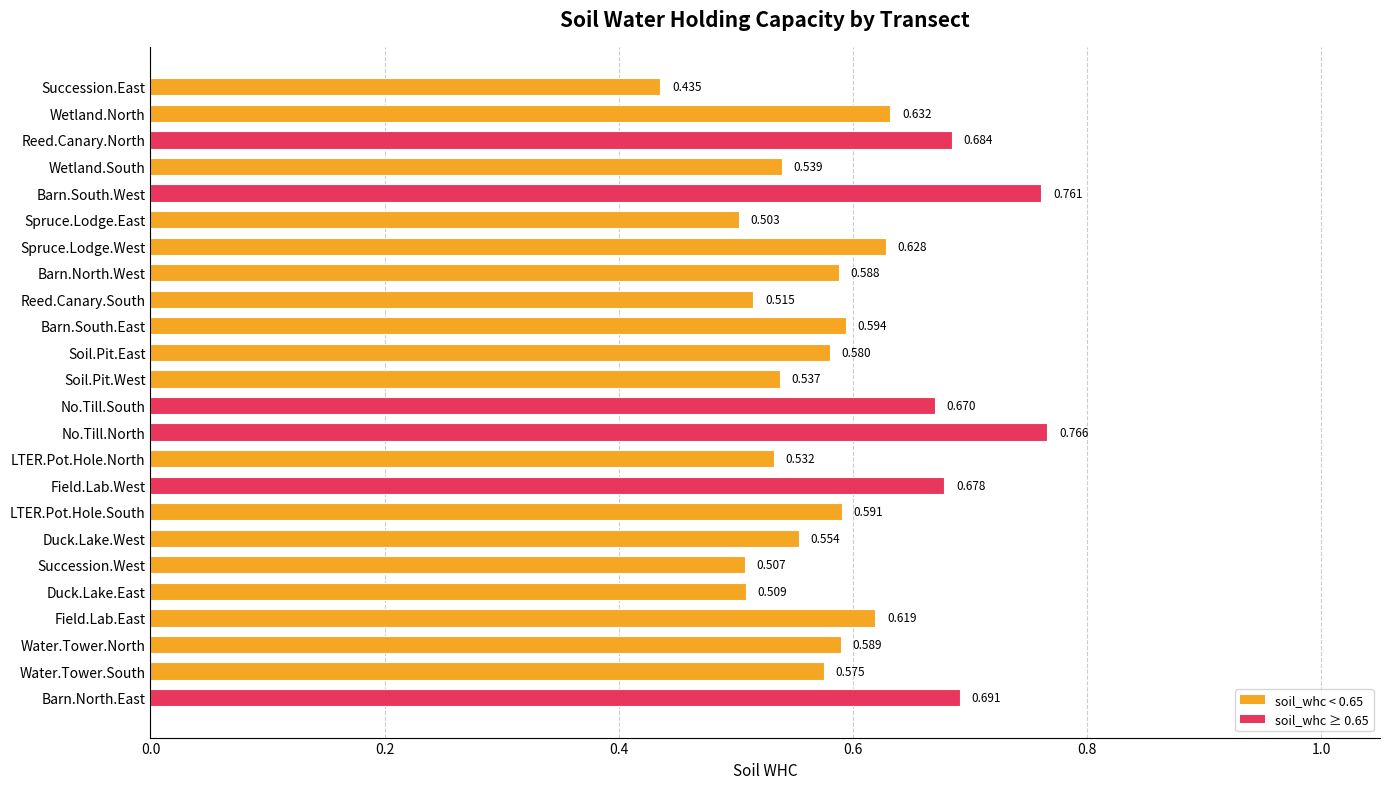

Rank the categories by value from lowest to highest.

Succession.East, Spruce.Lodge.East, Succession.West, Duck.Lake.East, Reed.Canary.South, LTER.Pot.Hole.North, Soil.Pit.West, Wetland.South, Duck.Lake.West, Water.Tower.South, Soil.Pit.East, Barn.North.West, Water.Tower.North, LTER.Pot.Hole.South, Barn.South.East, Field.Lab.East, Spruce.Lodge.West, Wetland.North, No.Till.South, Field.Lab.West, Reed.Canary.North, Barn.North.East, Barn.South.West, No.Till.North